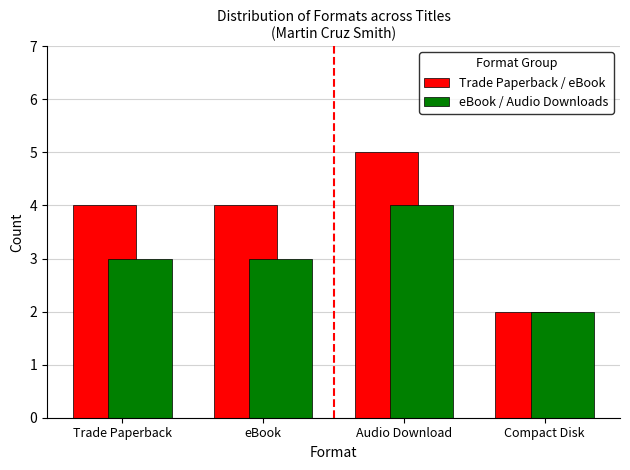

Reading right to left, what are all the values shown in this chart?

Trade Paperback / eBook: 2	5	4	4
eBook / Audio Downloads: 2	4	3	3